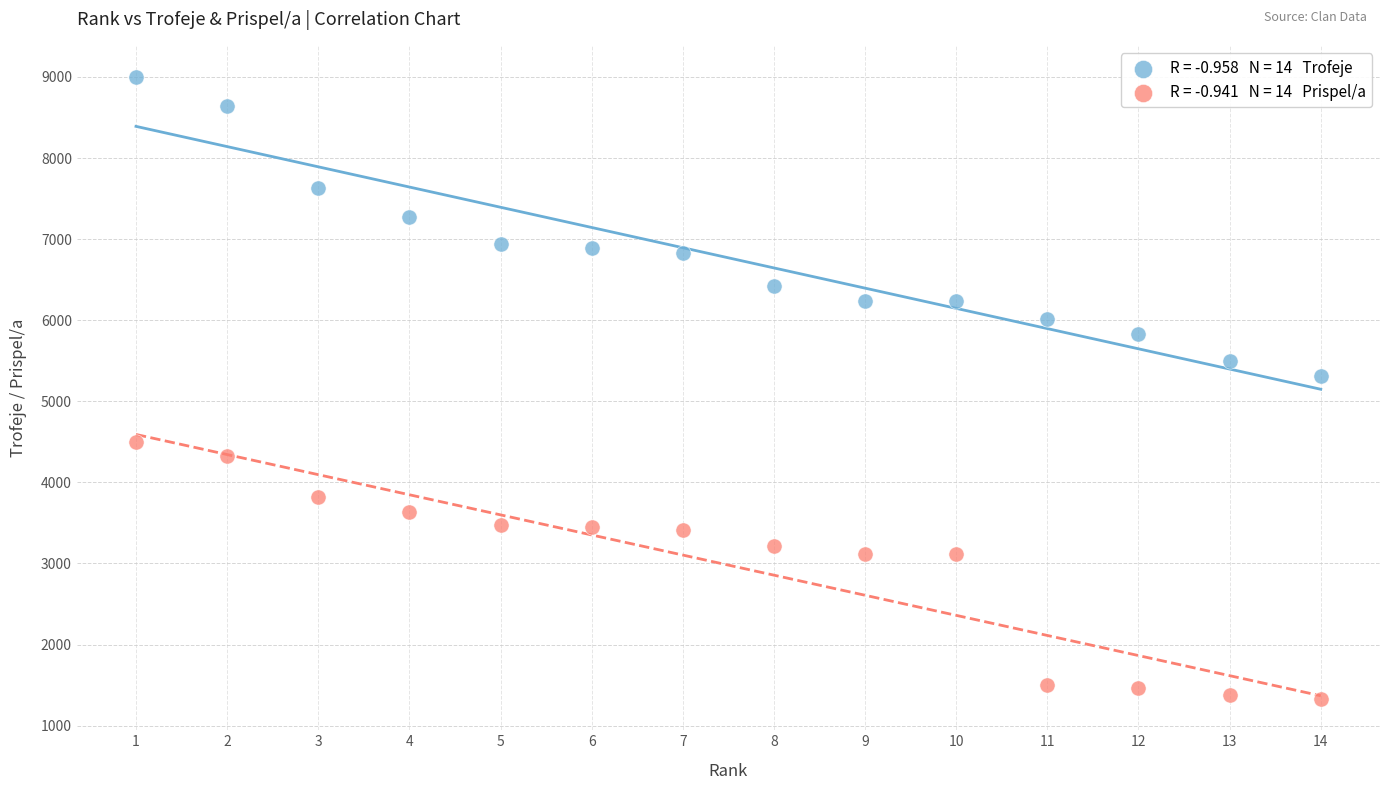

Across all data points, what is the range of X values (max minus min)?

13